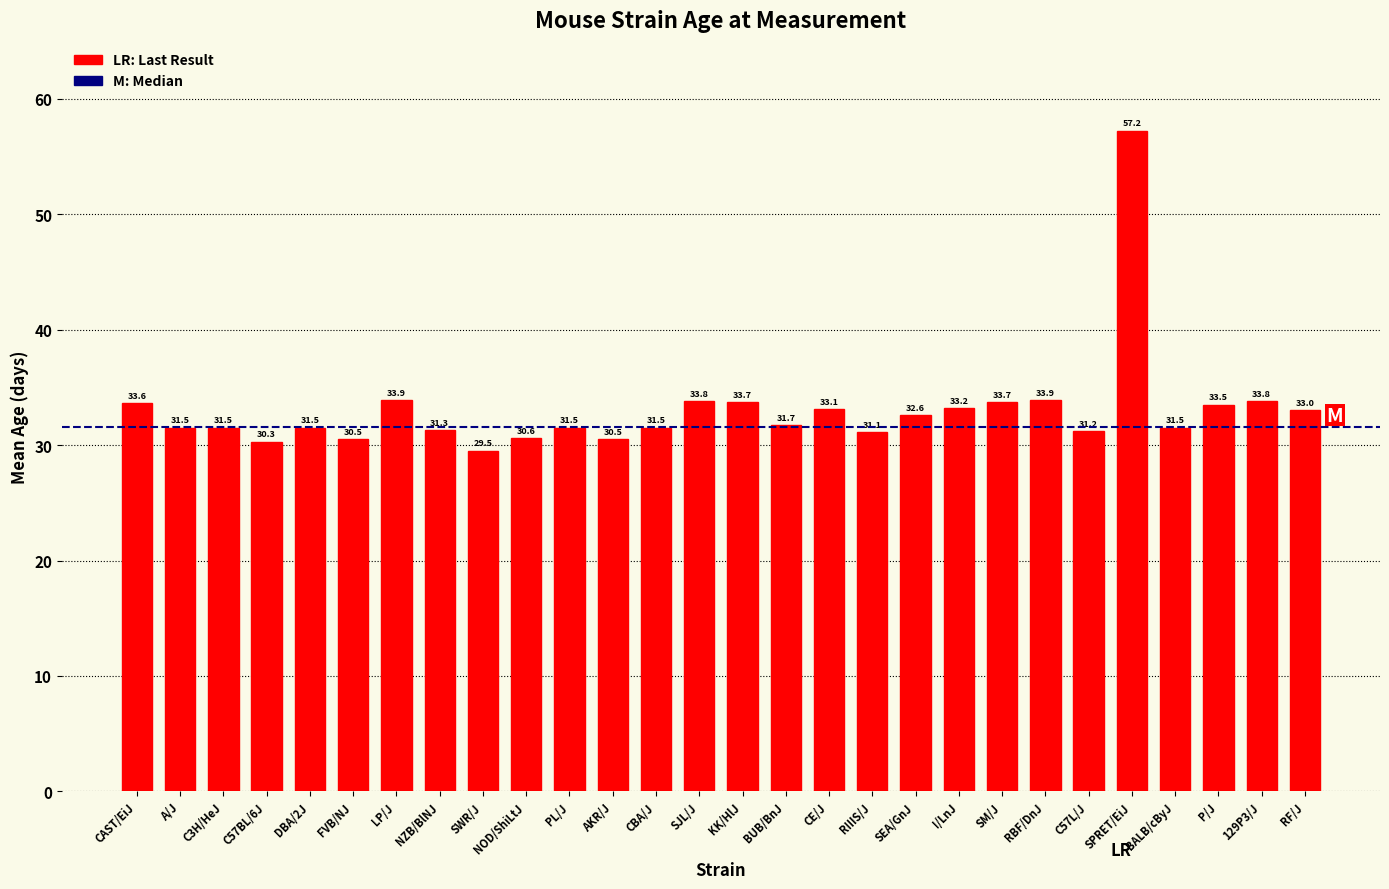

Reading left to right, list all the values displayed in this chart.

33.6	31.5	31.5	30.3	31.5	30.5	33.9	31.3	29.5	30.6	31.5	30.5	31.5	33.8	33.7	31.7	33.1	31.1	32.6	33.2	33.7	33.9	31.2	57.2	31.5	33.5	33.8	33.0